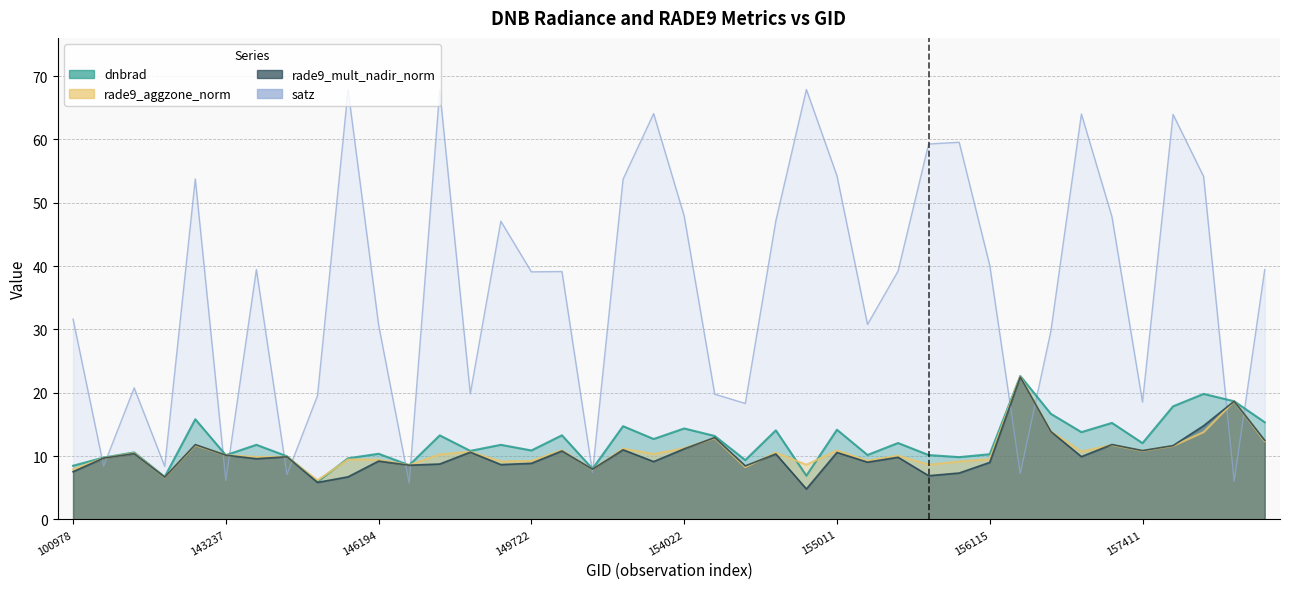

Which series changed the most between 103686 and 155191?

satz